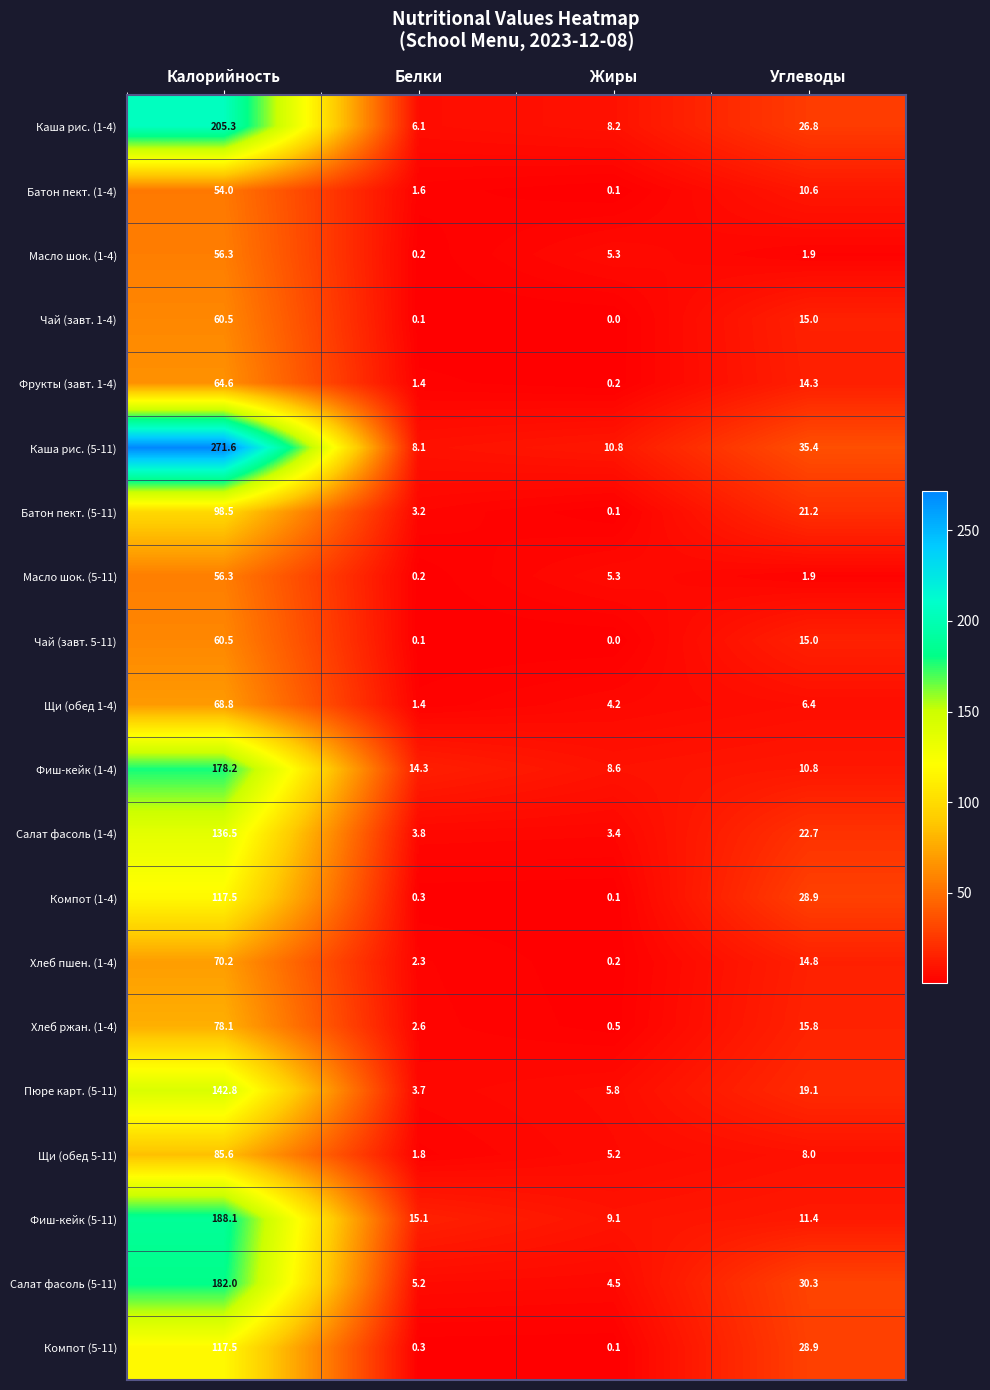

What is the total value across all series at Углеводы?

339.2